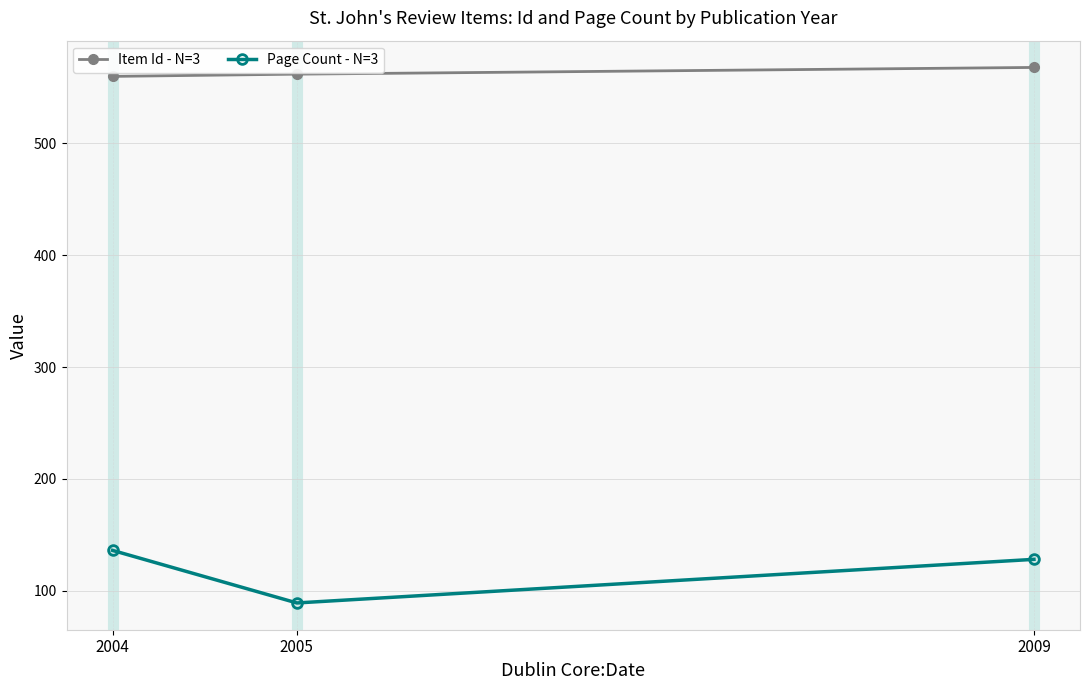

Does the chart display data point markers on the line(s)?

Yes